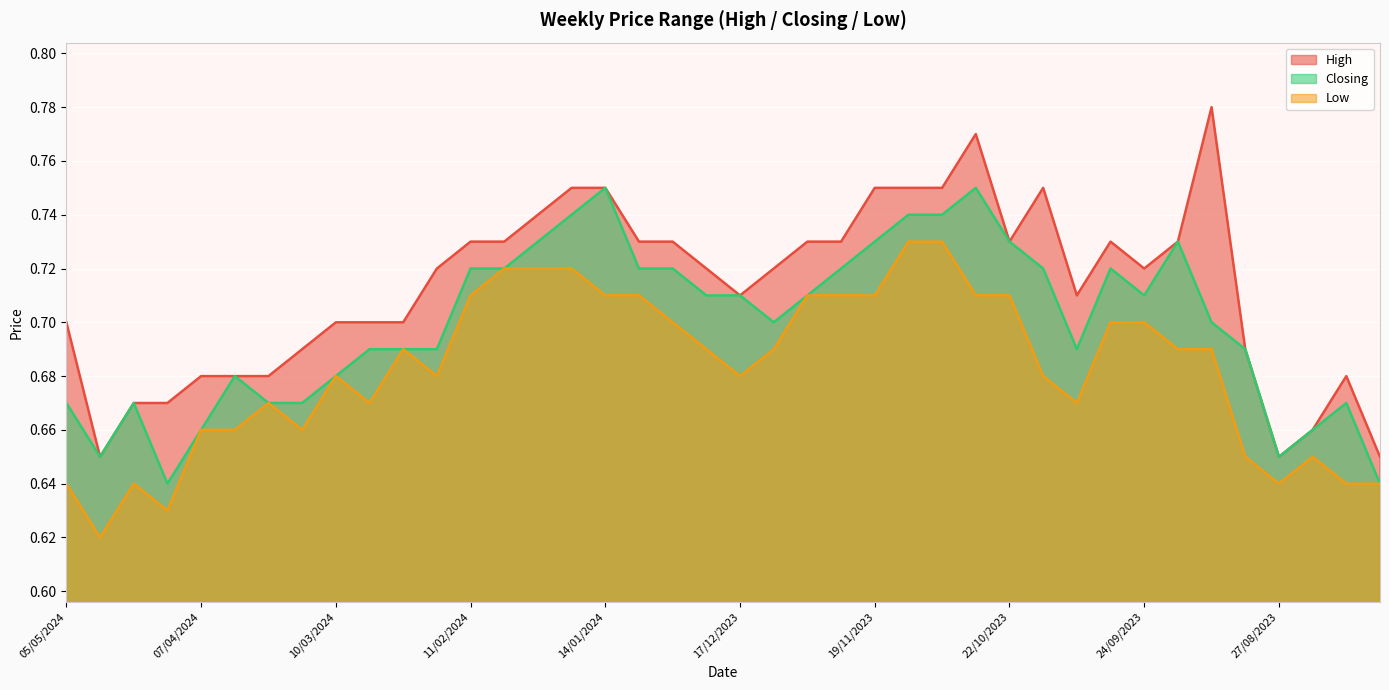

How many lines are shown in the chart?

3